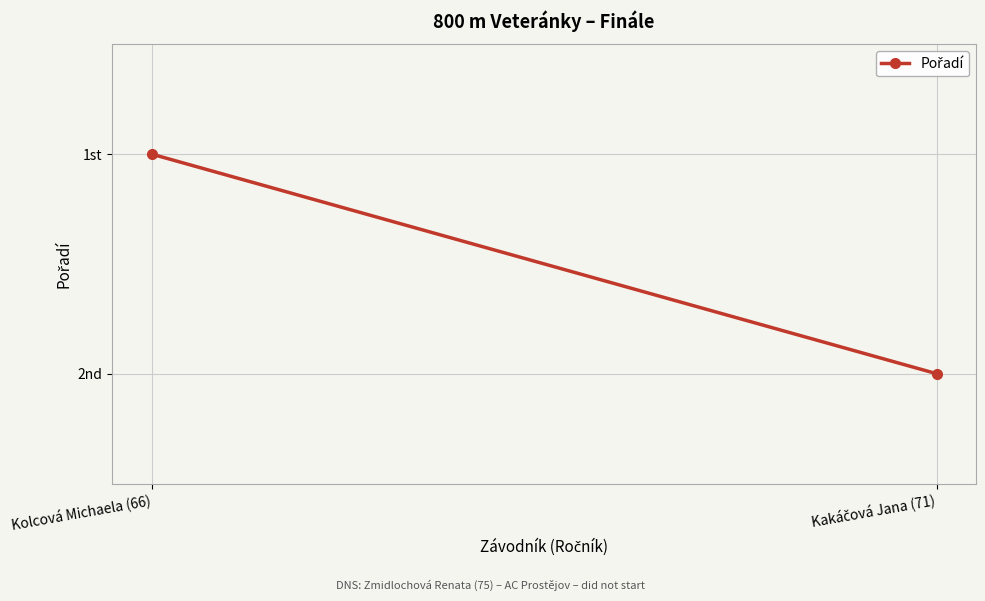

What is the ratio of the value at Kolcová Michaela (66) to the value at Kakáčová Jana (71)?

0.5